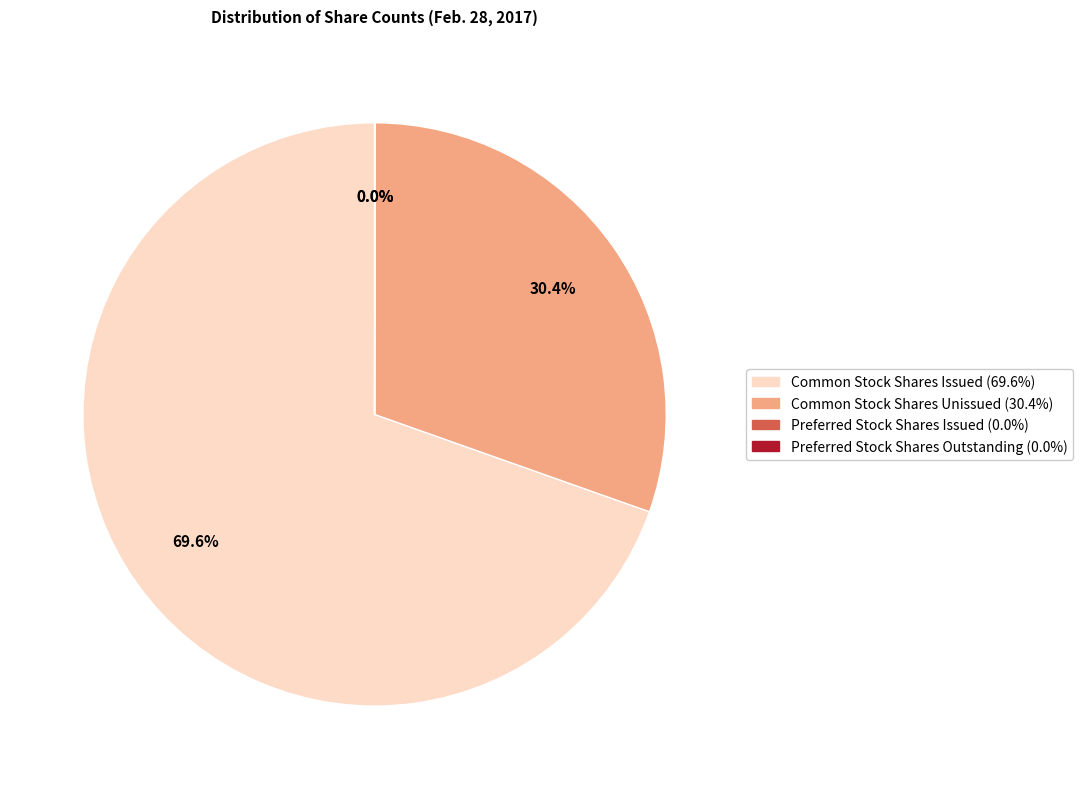

Between Common Stock Shares Issued (69.6%) and Common Stock Shares Unissued (30.4%), which is larger?

Common Stock Shares Issued (69.6%)